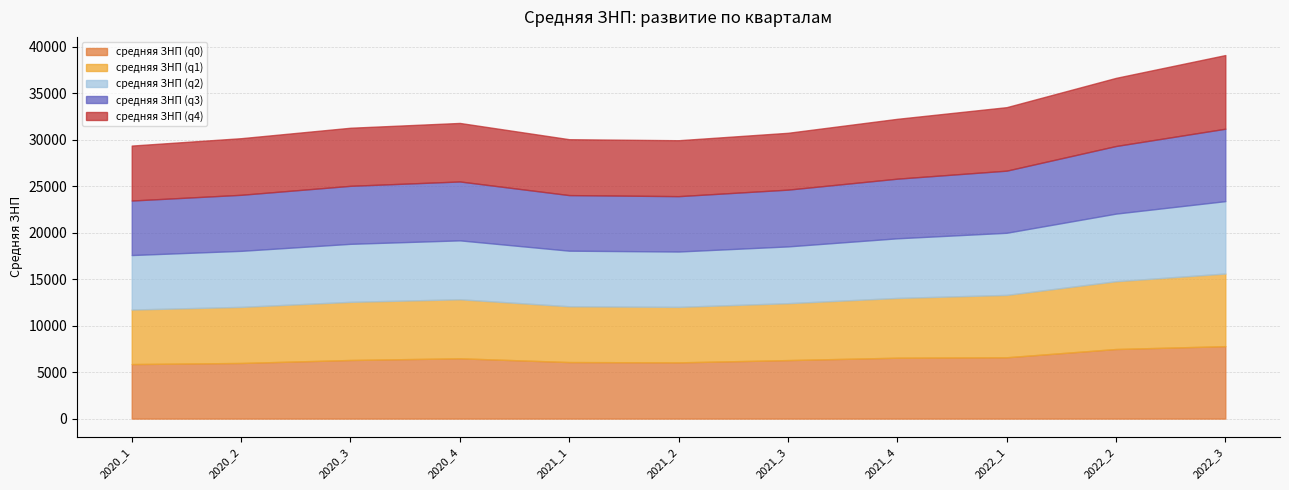

Count the number of data series in this chart.

5